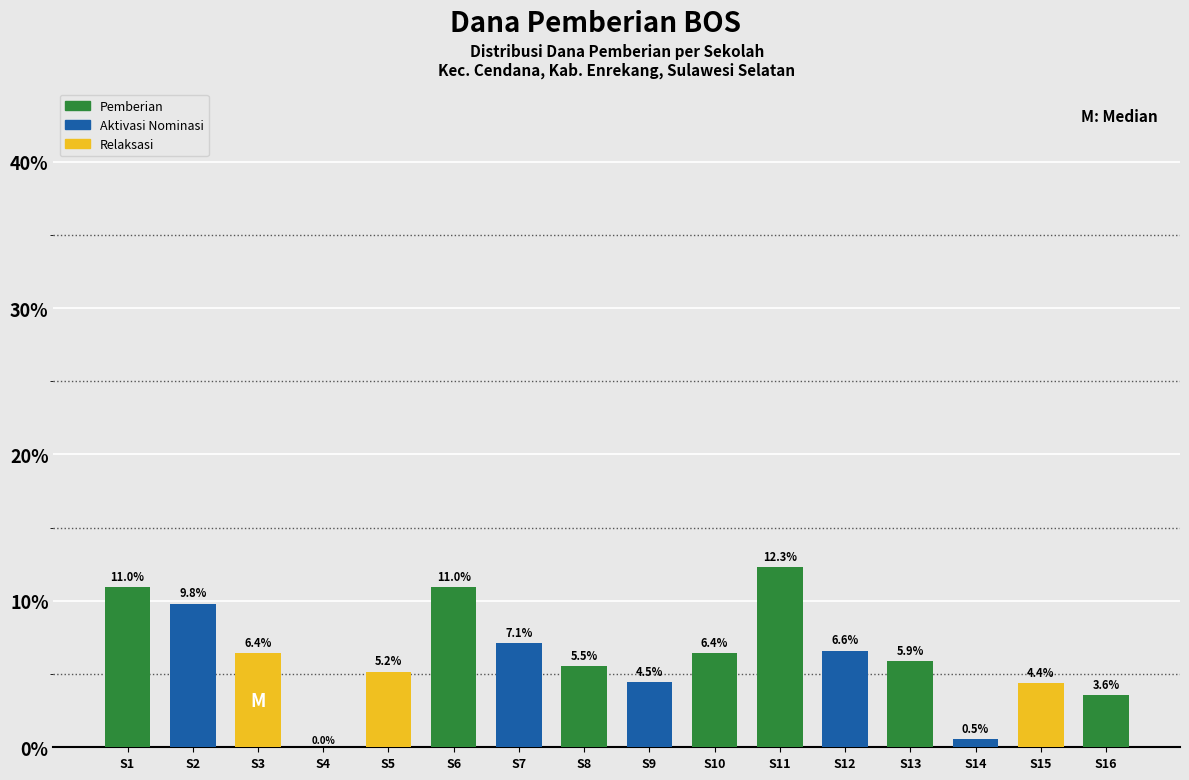

Reading left to right, transcribe all the data shown in this chart.

S1=11.0	S2=9.8	S3=6.4	S4=0.0	S5=5.2	S6=11.0	S7=7.1	S8=5.5	S9=4.5	S10=6.4	S11=12.3	S12=6.6	S13=5.9	S14=0.5	S15=4.4	S16=3.6